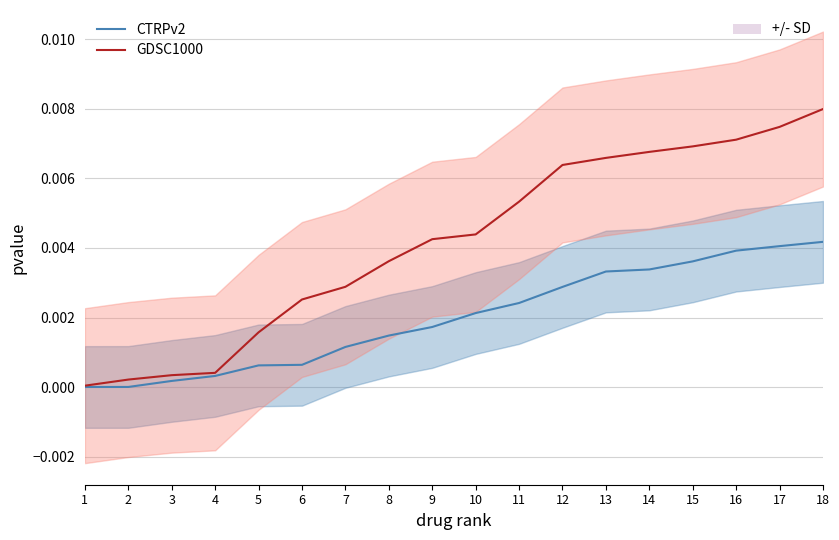

Rank the series by their maximum value, from lowest to highest.

CTRPv2, GDSC1000